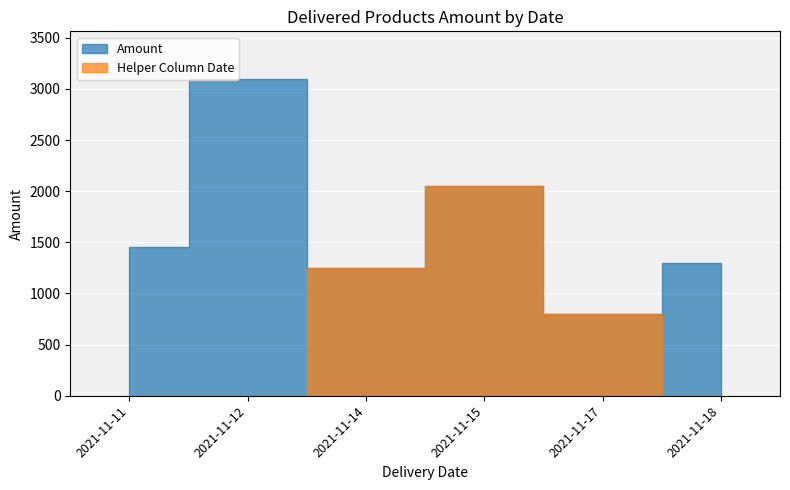

At which category does Helper Column Date reach its first local peak?

2021-11-15